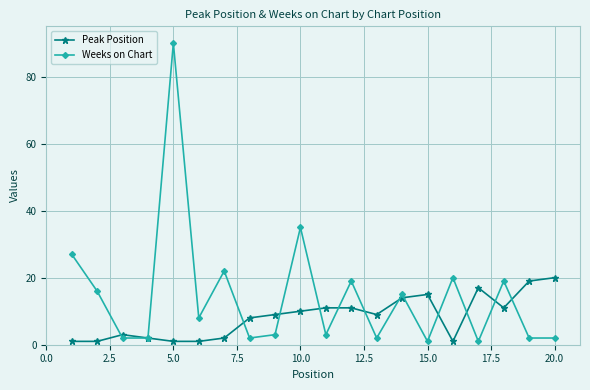

After their last crossing, which series has the higher values: Weeks on Chart or Peak Position?

Peak Position